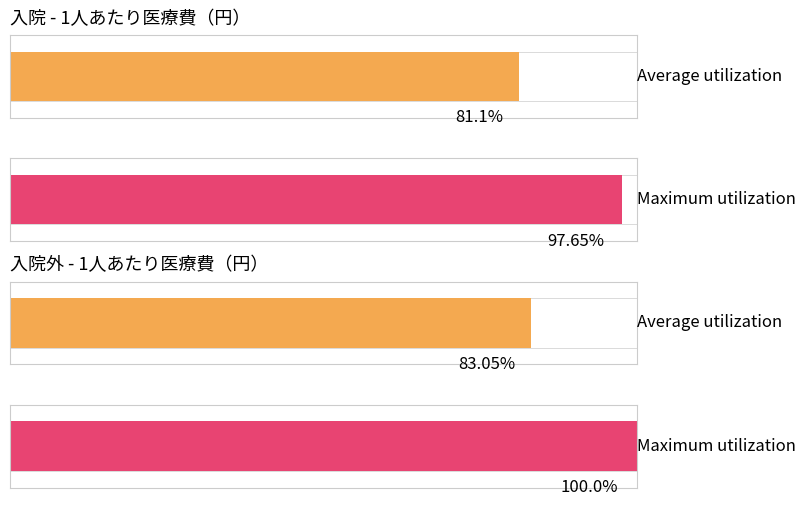

The 1人あたり医療費（円）_入院 series shows 275239.6 at 北広島町. True or false?

False